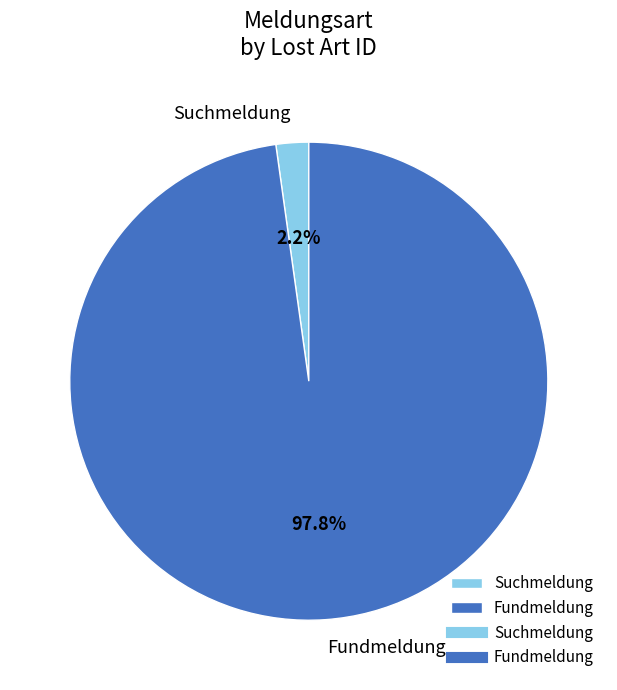

Count the number of slices in the pie.

2